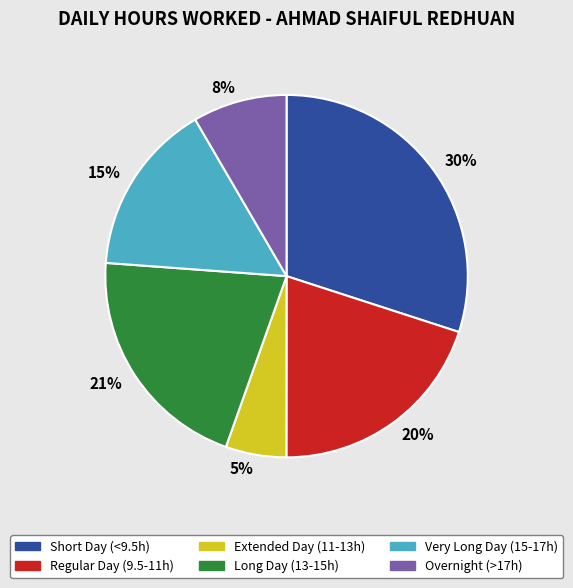

How many segments does this pie chart have?

6